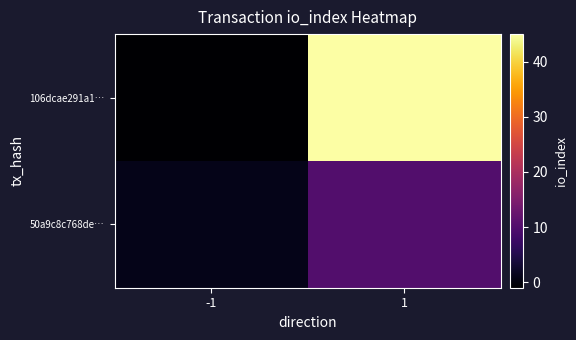

What is the spread (max minus min) of values at -1?

2